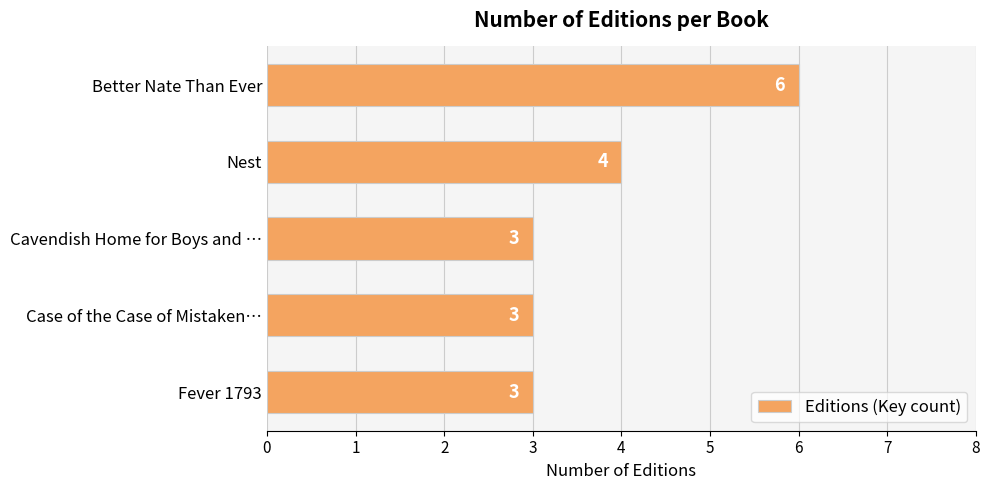

Reading top to bottom, what are all the values shown in this chart?

6	4	3	3	3